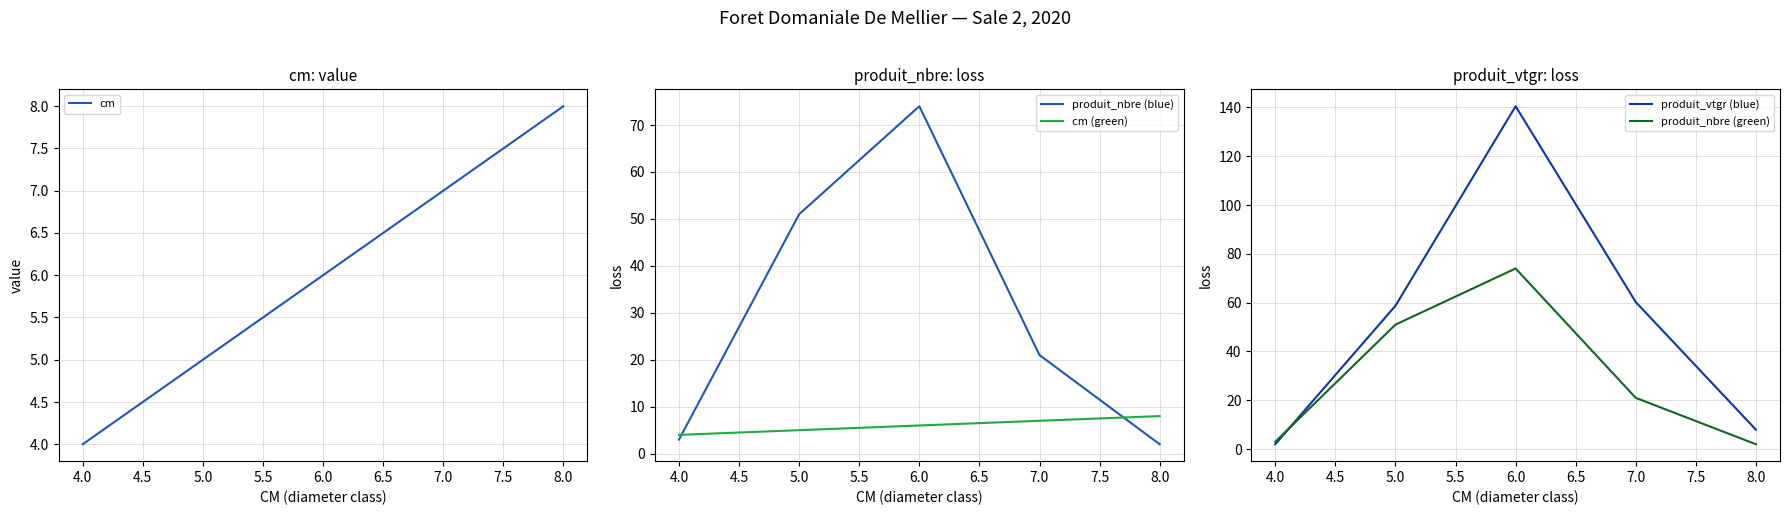

Is the value of cm (green) at 8.0 greater than the value of produit_nbre (blue) at 4.0?

Yes